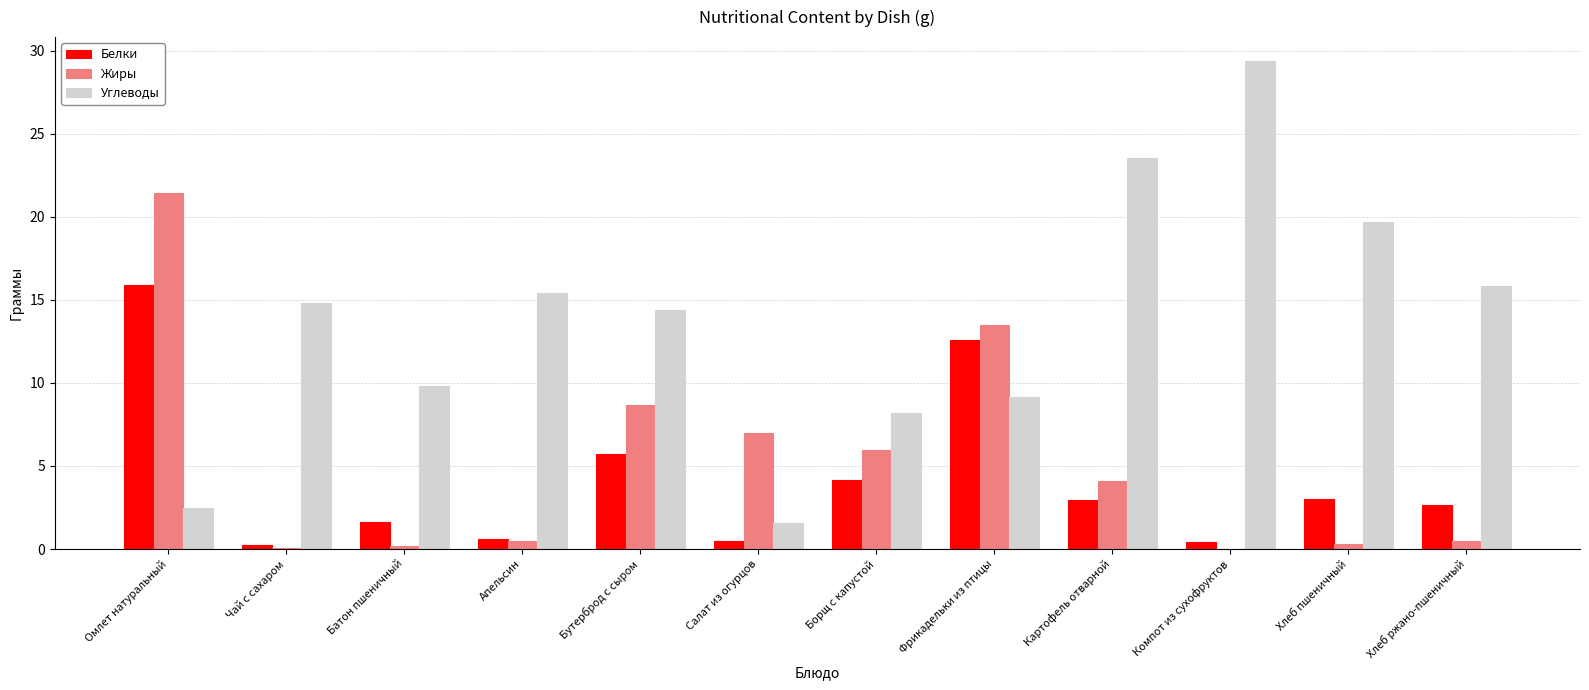

At which label is Белки closest to 8?

Бутерброд с сыром